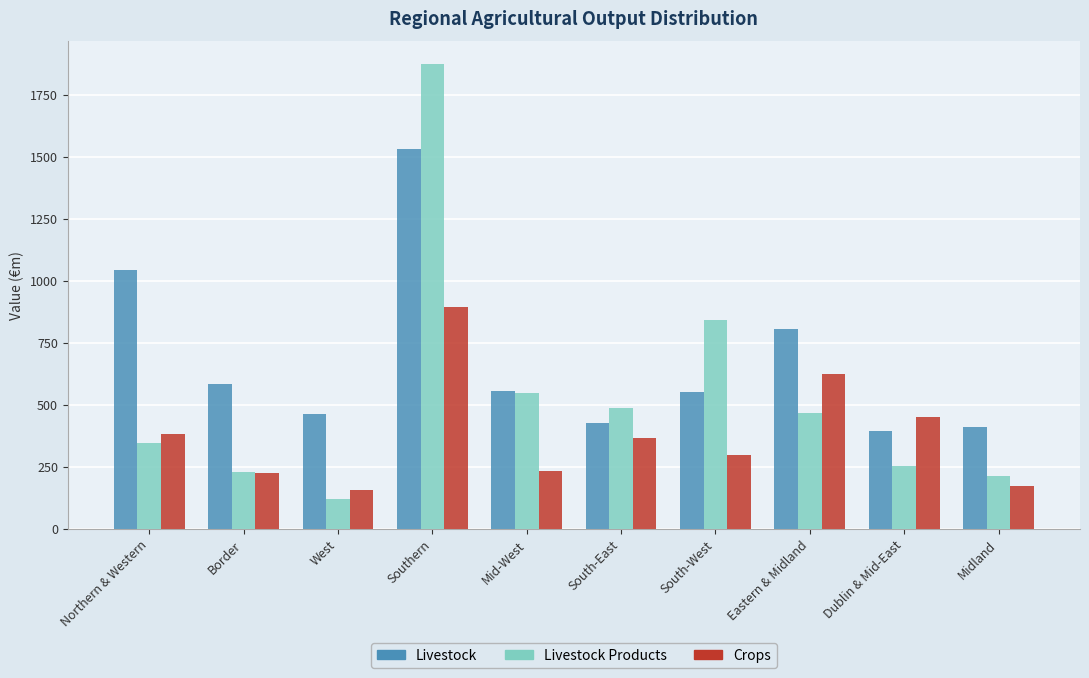

Rank the series by their maximum value, from lowest to highest.

Crops, Livestock, Livestock Products